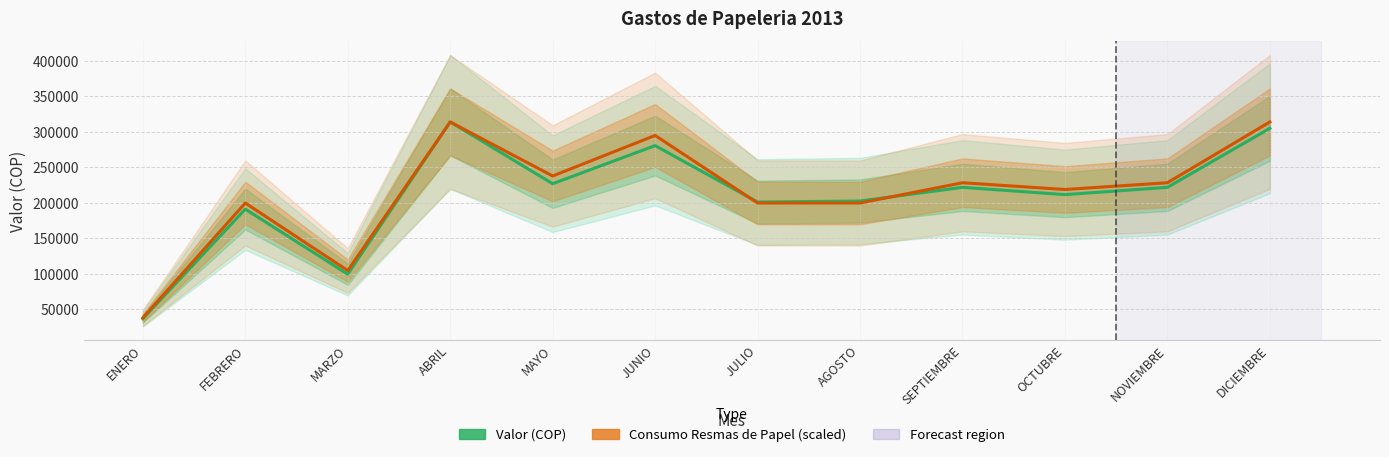

In Valor (COP), how many points are lower than both neighbors (excluding endpoints)?

4